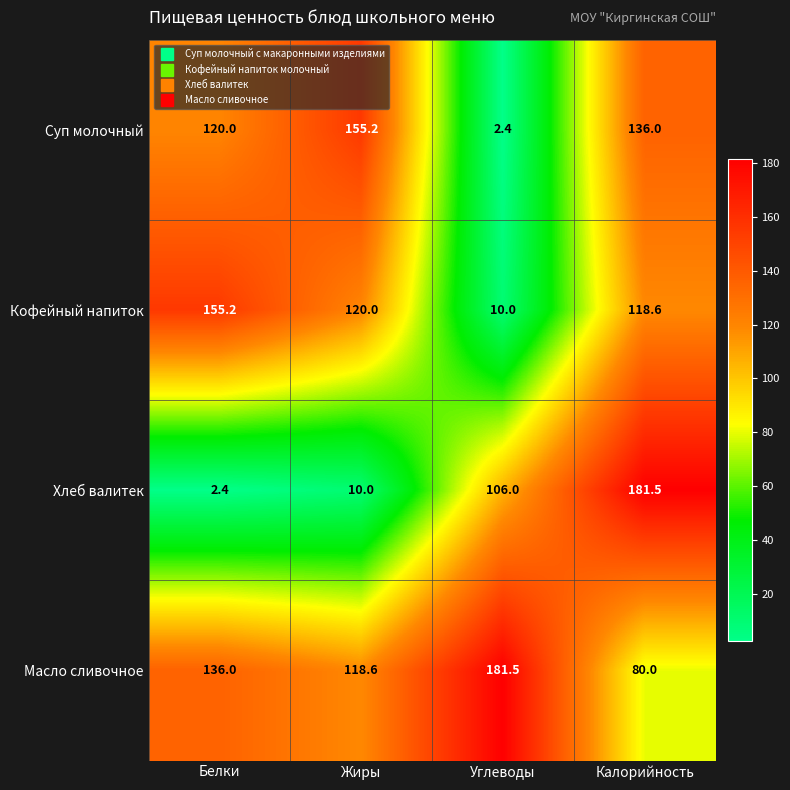

Reading right to left, extract all data points from this chart.

Суп молочный: 136.0	2.4	155.2	120.0
Кофейный напиток: 118.6	10.0	120.0	155.2
Хлеб валитек: 181.5	106.0	10.0	2.4
Масло сливочное: 80.0	181.5	118.6	136.0